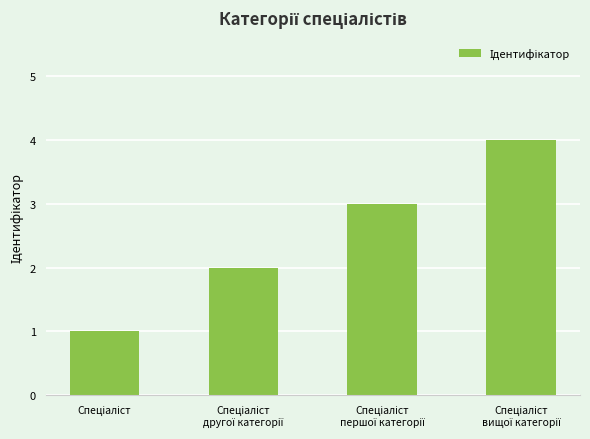

What is the maximum value shown in the chart?

4